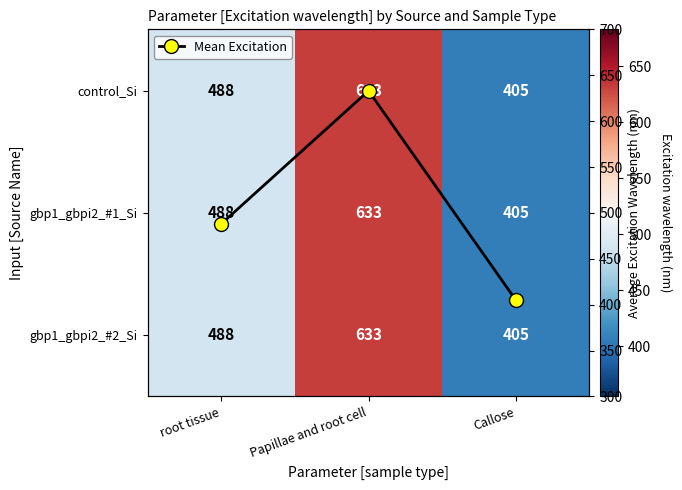

At Papillae and root cell, list the series in order from smallest to largest.

control_Si, gbp1_gbpi2_#1_Si, gbp1_gbpi2_#2_Si, Mean Excitation